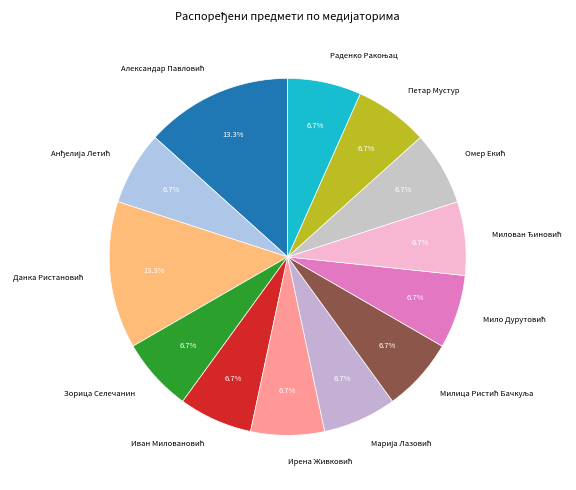

Does any single category account for the majority?

No